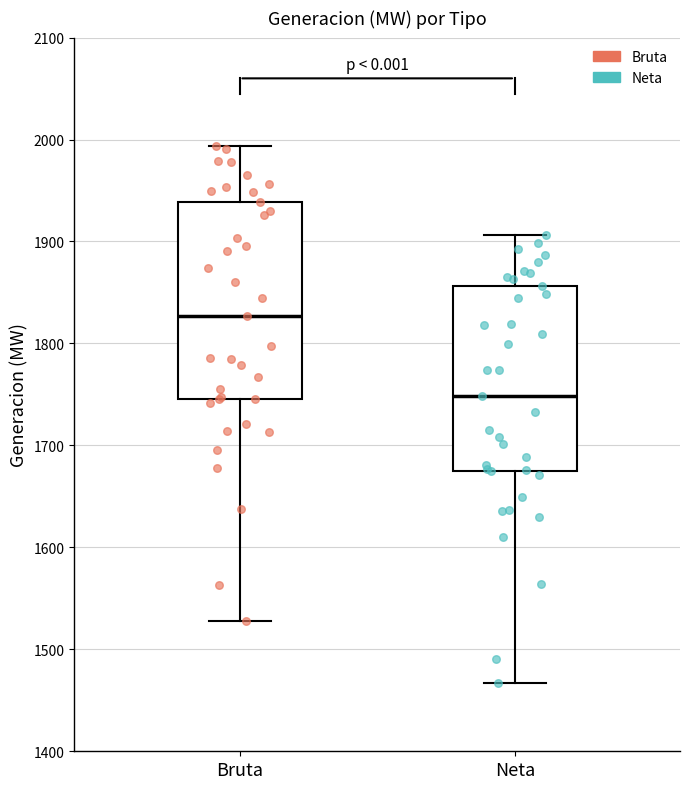

Reading left to right, transcribe this box plot: for each box, give where its median line is, the range the box spans, and where its two whiskers end, as read against the y-axis. The values are not printed on the chart, so give them approximately, as read against the axis.

Bruta: median 1830, box 1750 to 1940, whiskers 1530 to 1990
Neta: median 1750, box 1670 to 1860, whiskers 1470 to 1910